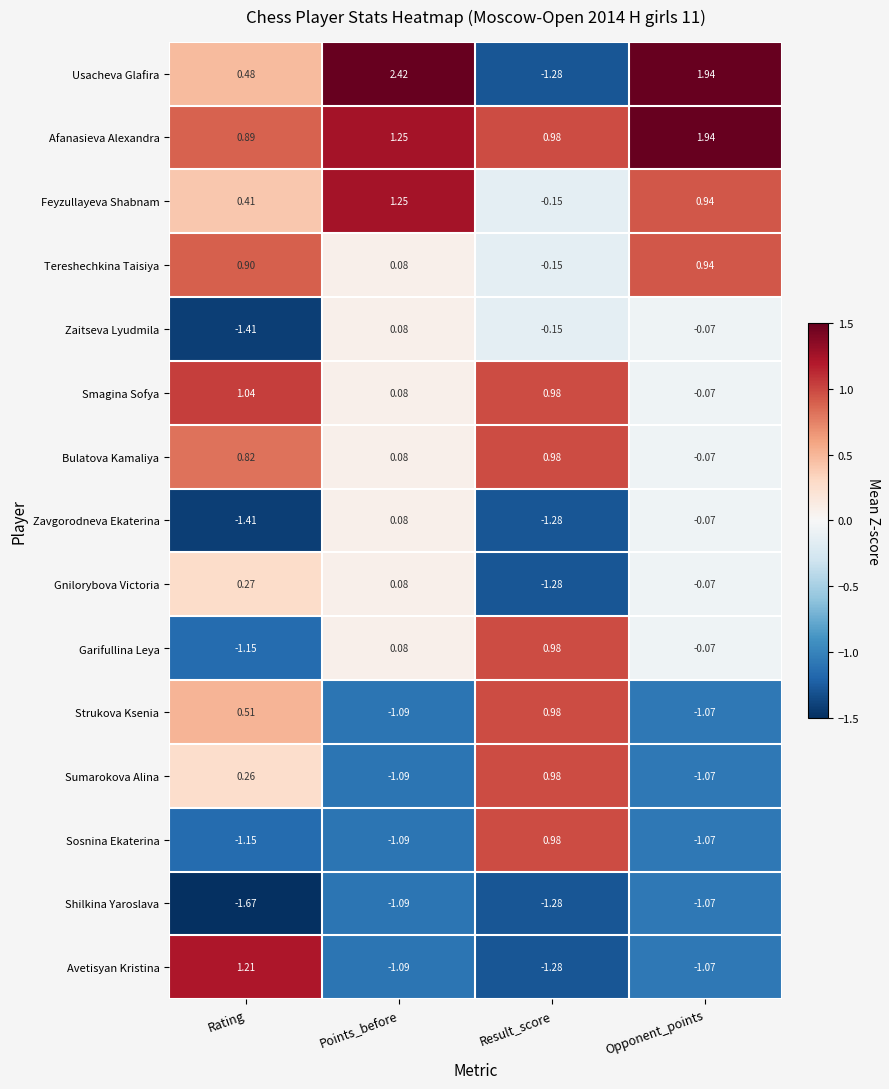

Where does the Garifullina Leya series first go above 0?

Points_before